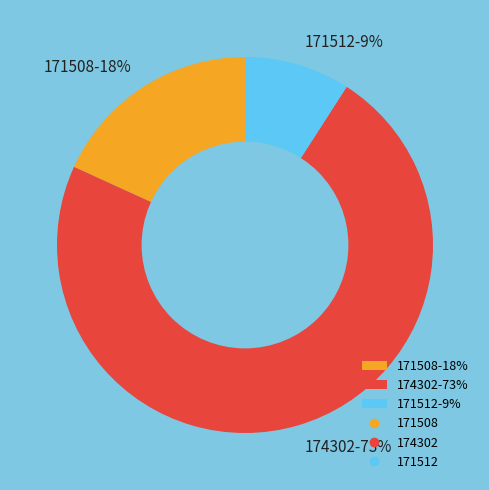

Does 171512 account for over 50% of the chart?

No